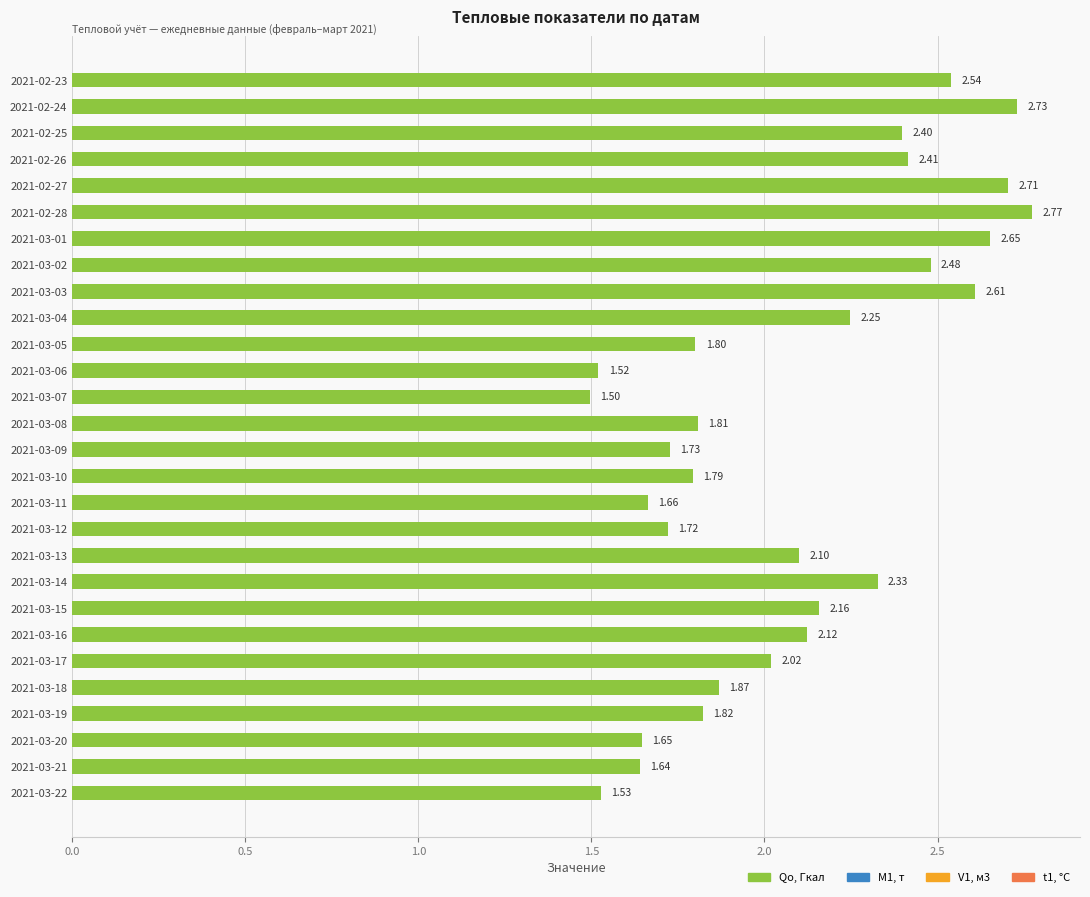

What is the average value?

2.1